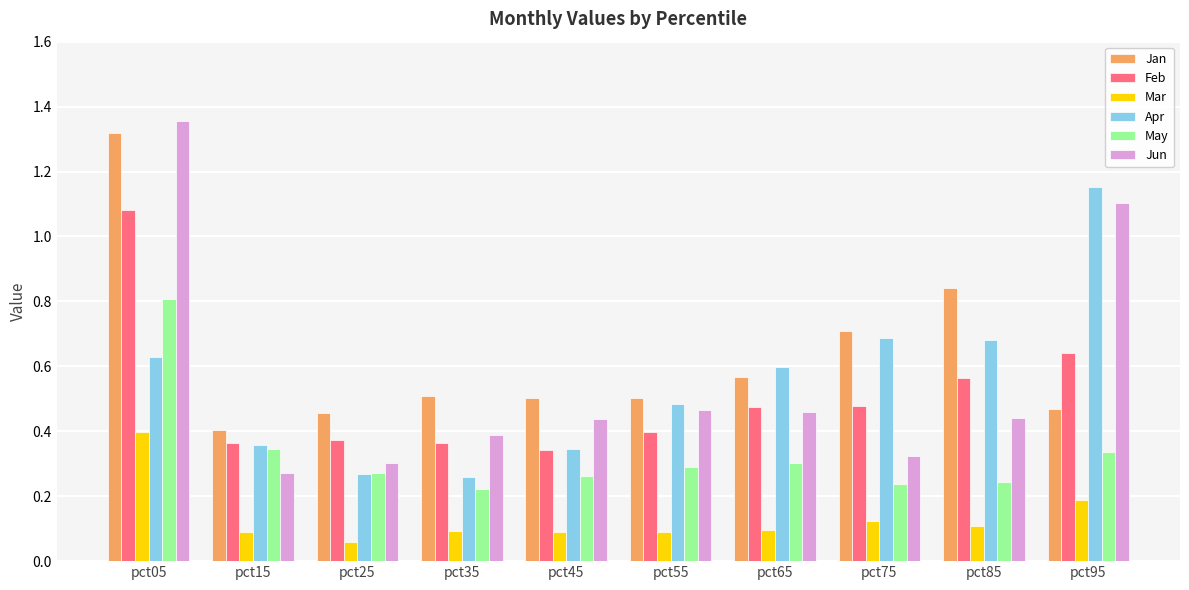

What is the sum of all Jan values?

6.3